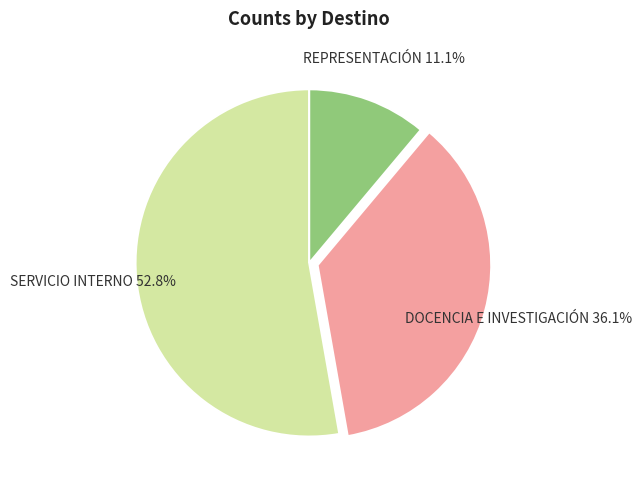

Is there any slice that represents more than half of the pie?

Yes